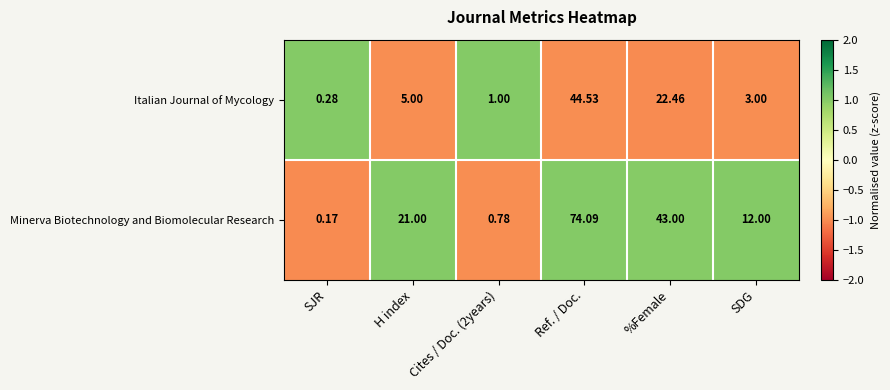

Which label corresponds to the smallest value in the chart?

SJR